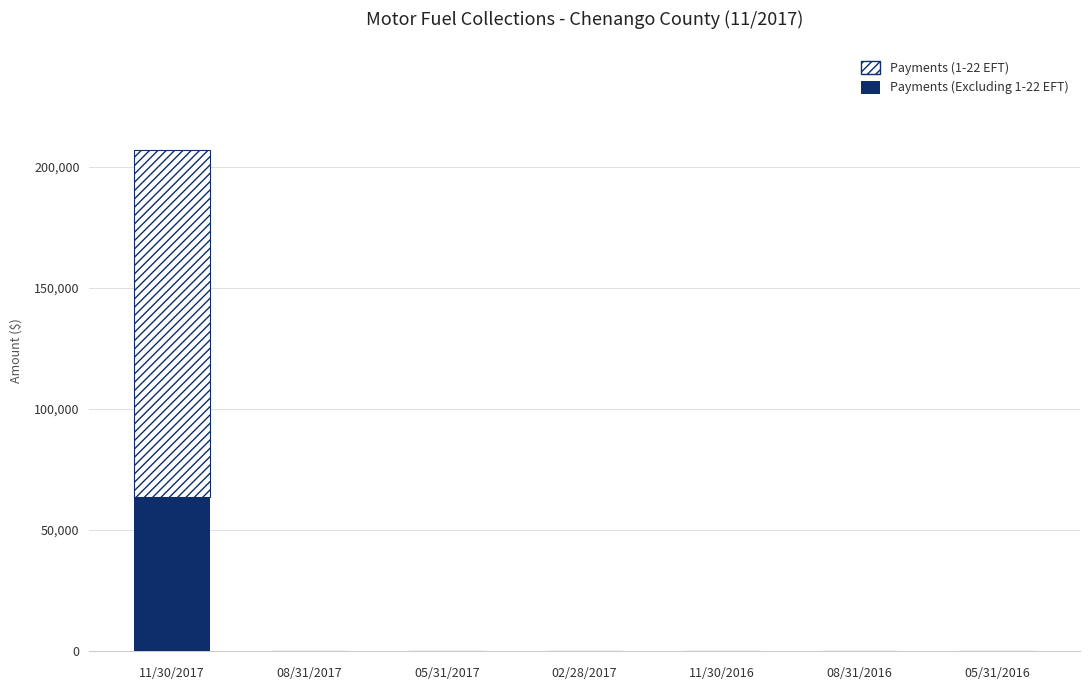

True or false: Payments (Excluding 1-22 EFT) has a value of 0.0 at 02/28/2017.

True